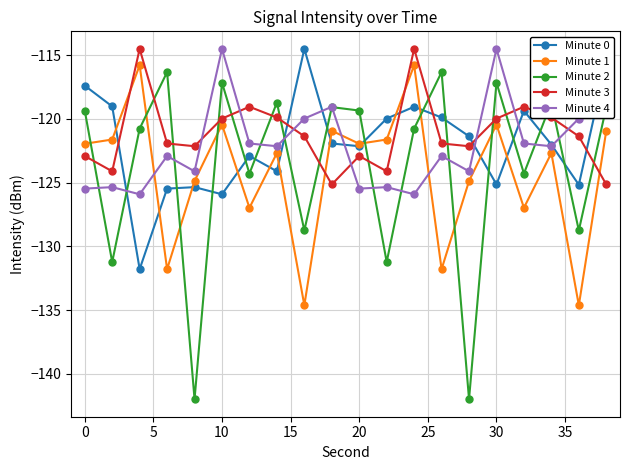

What are all the series names shown in the legend?

Minute 0, Minute 1, Minute 2, Minute 3, Minute 4